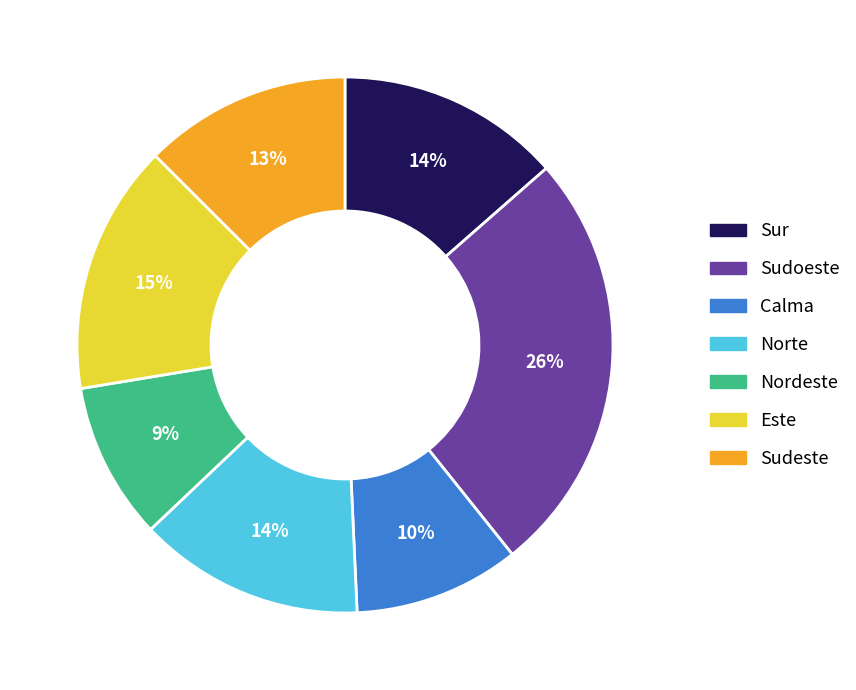

To the nearest percent, what is the average slice percentage?

14%